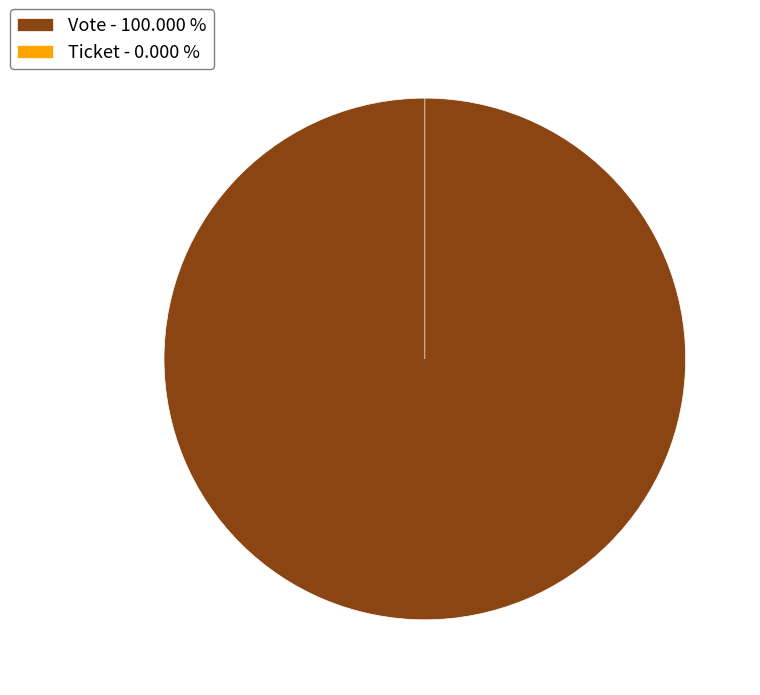

Which slice is the smallest?

Ticket